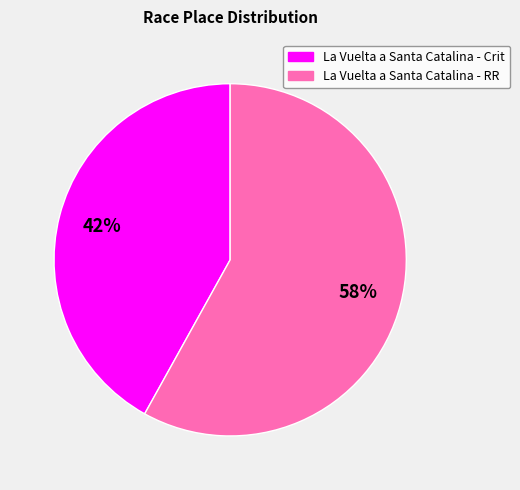

How many segments does this pie chart have?

2